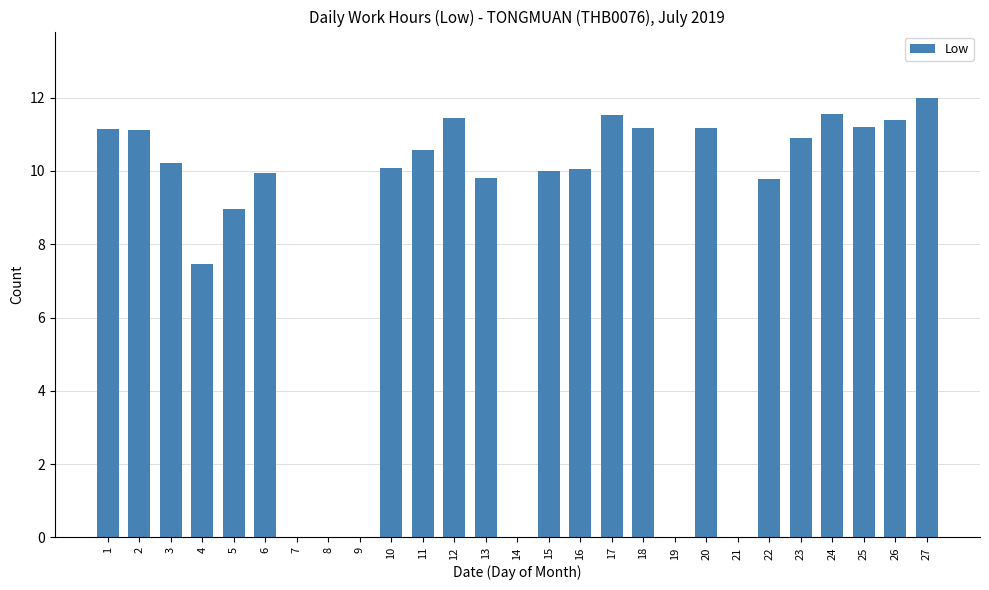

Is it true that the value at 18 is 11.2?

True